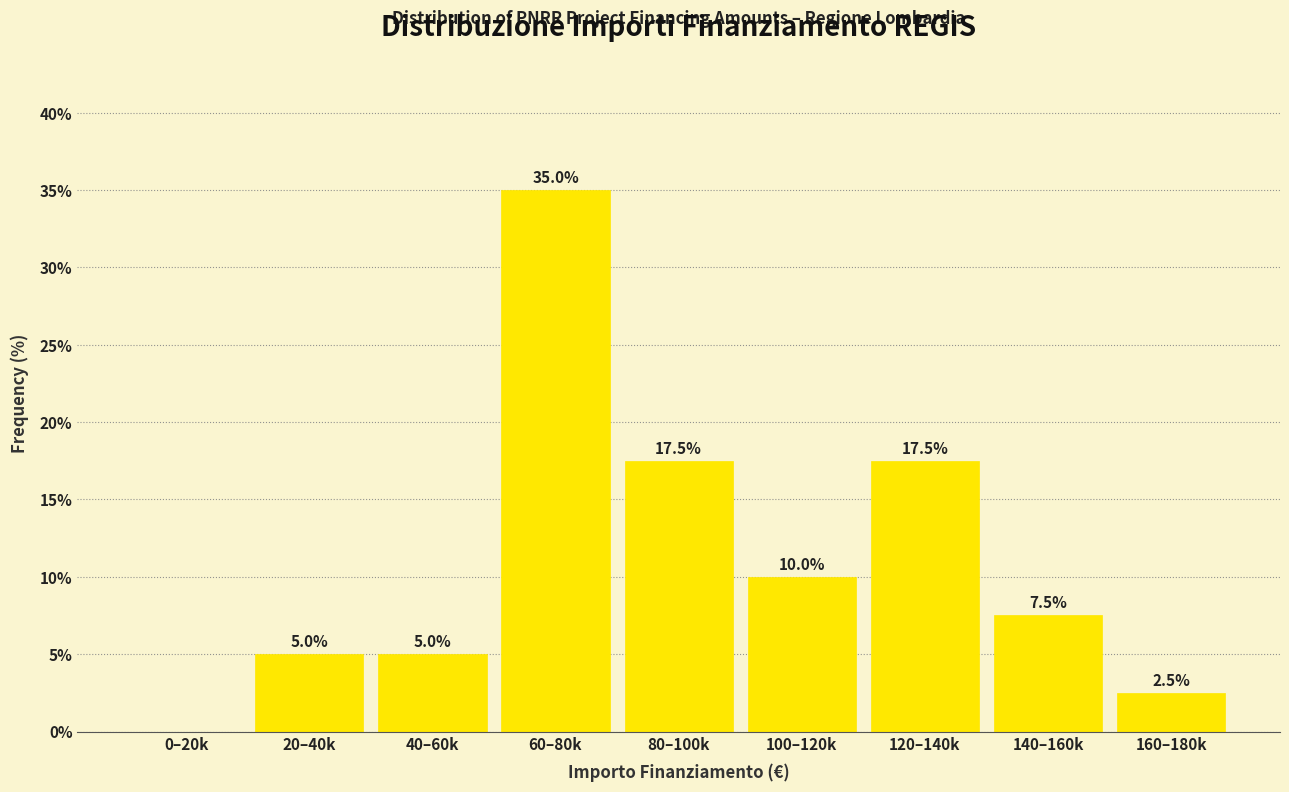

Reading right to left, extract all data points from this chart.

160–180k=2.5	140–160k=7.5	120–140k=17.5	100–120k=10.0	80–100k=17.5	60–80k=35.0	40–60k=5.0	20–40k=5.0	0–20k=0.0